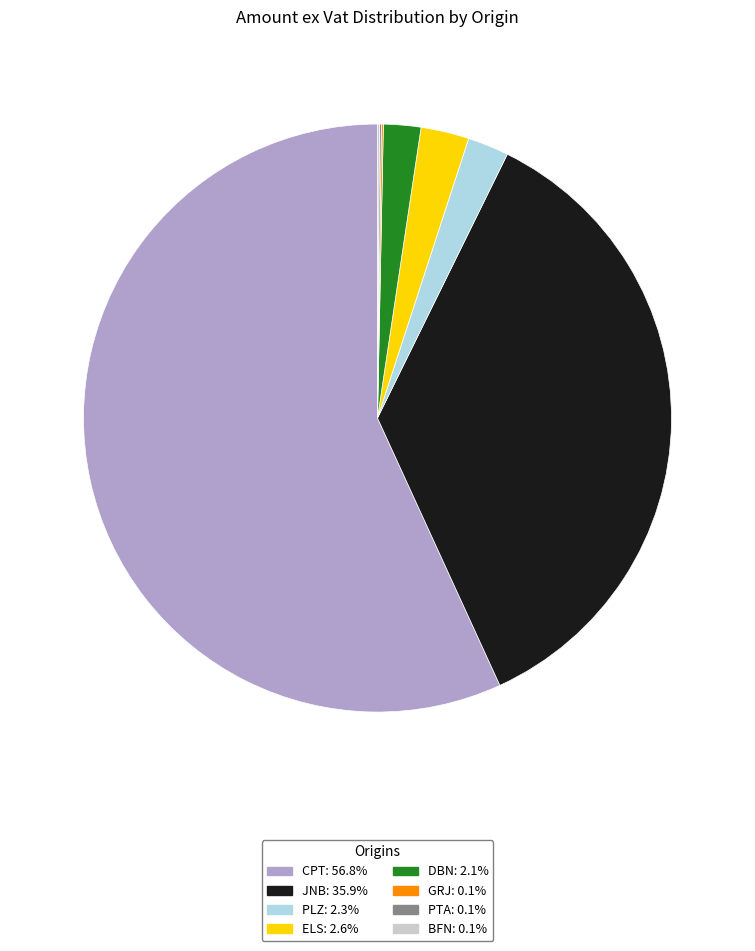

What is the largest slice in the pie chart?

CPT